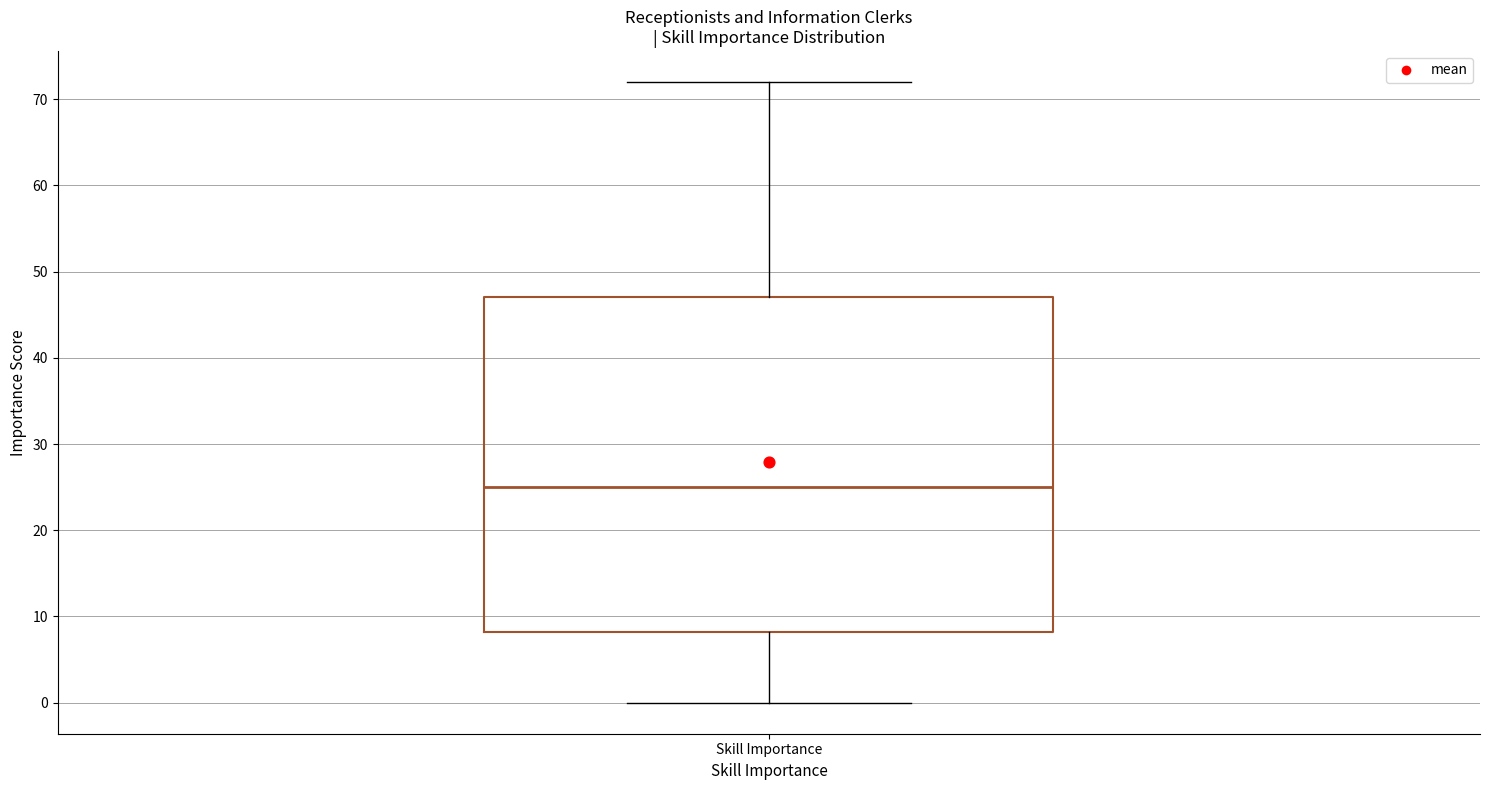

Transcribe this box plot: give where the median line is, the range the box spans, and where the two whiskers end, as read against the y-axis. The values are not printed on the chart, so give them approximately, as read against the axis.

median 25, box 8 to 47, whiskers 0 to 72